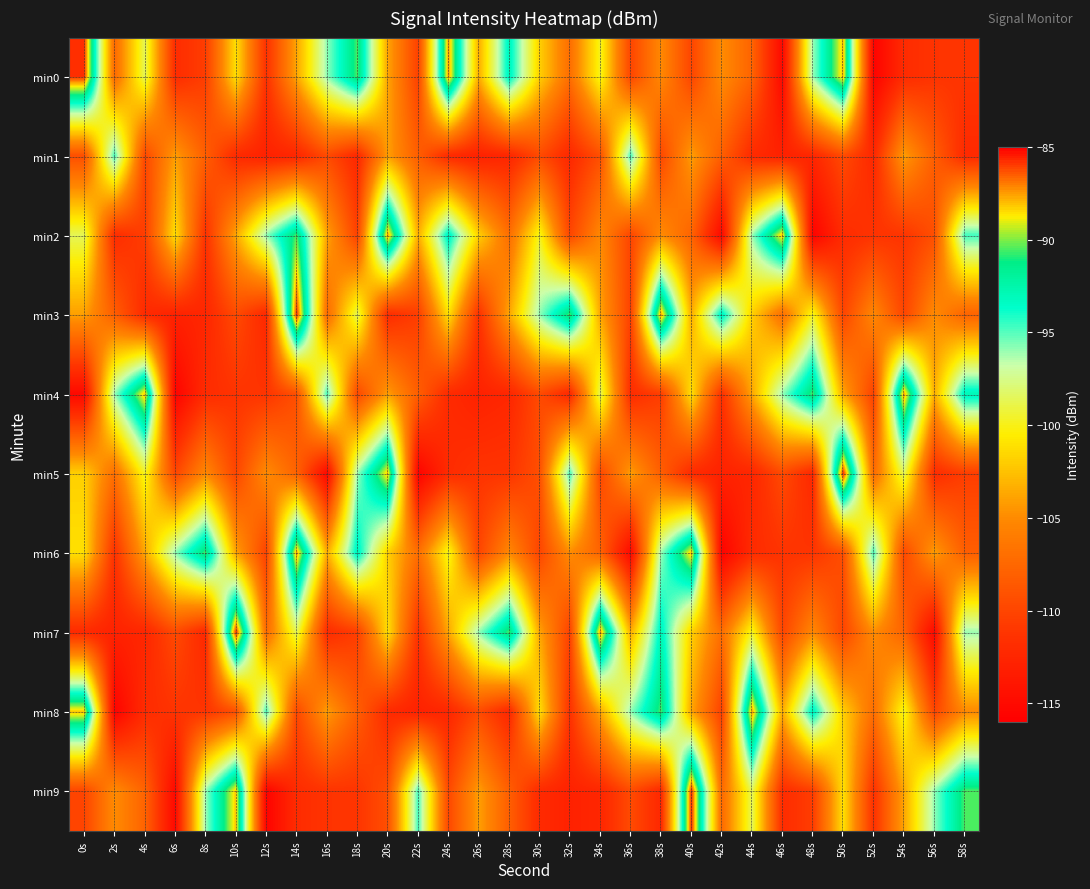

At which category is the sum across all series the highest?

14s